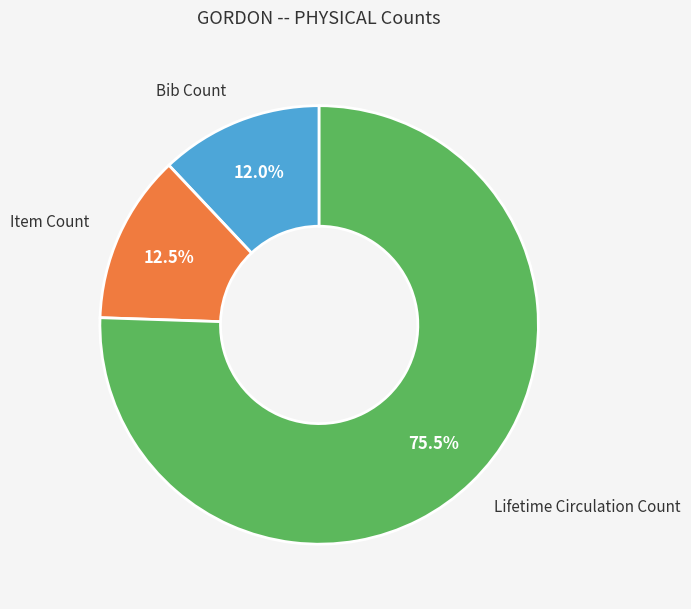

Combined, do Lifetime Circulation Count and Bib Count account for over 50%?

Yes